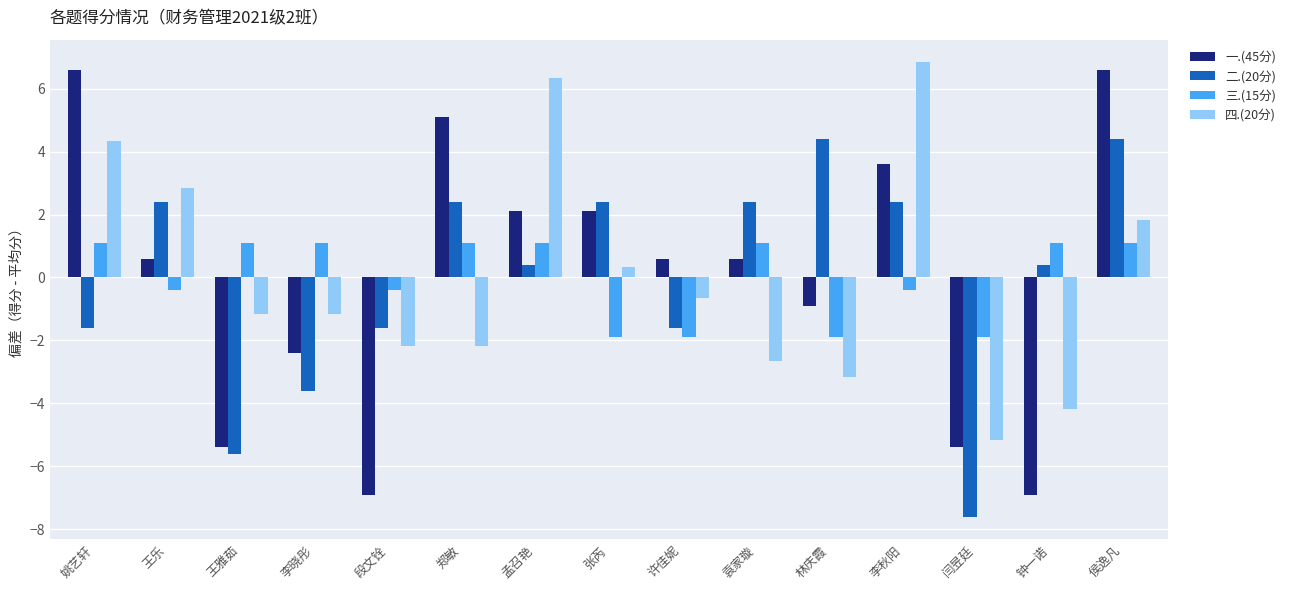

What is the label of the 4th bar from the left?

李晓彤